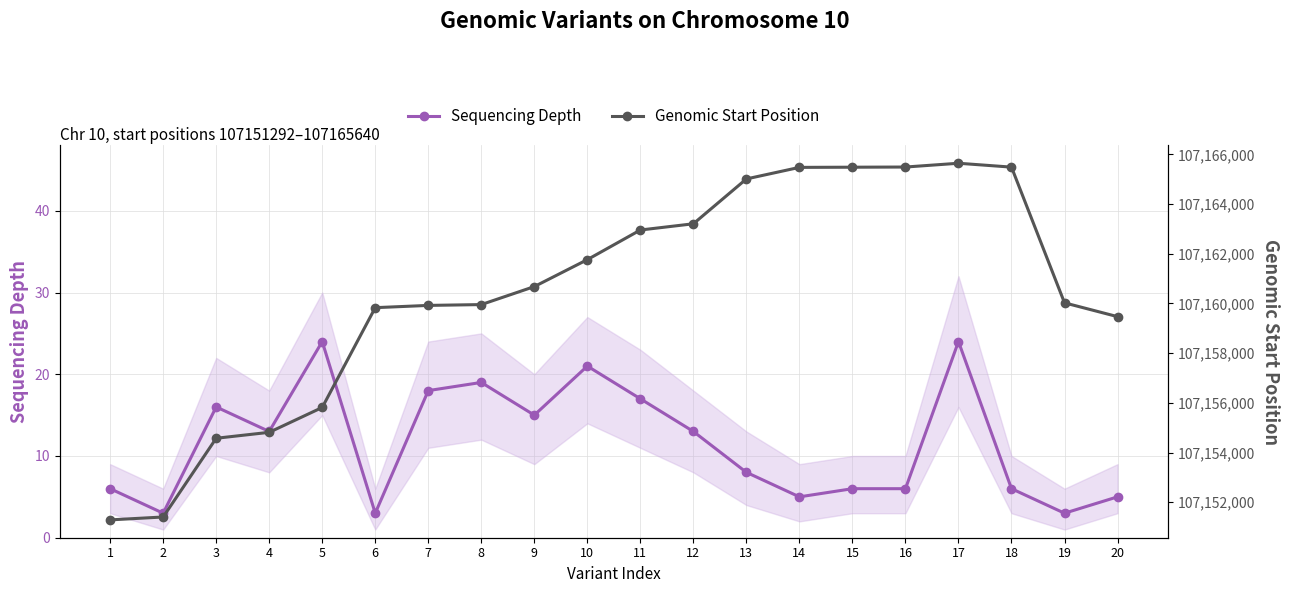

How many interior local peaks does the Genomic Start Position series have?

1